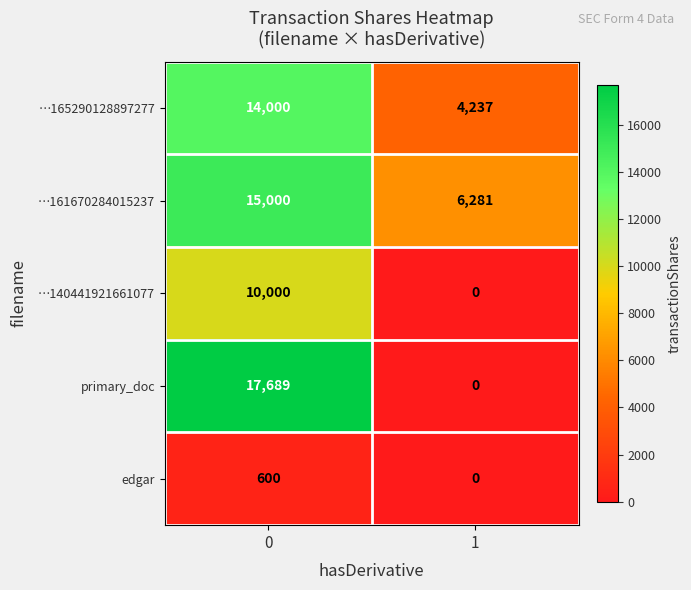

List the series in order of their peak value, lowest first.

edgar, …140441921661077, …165290128897277, …161670284015237, primary_doc